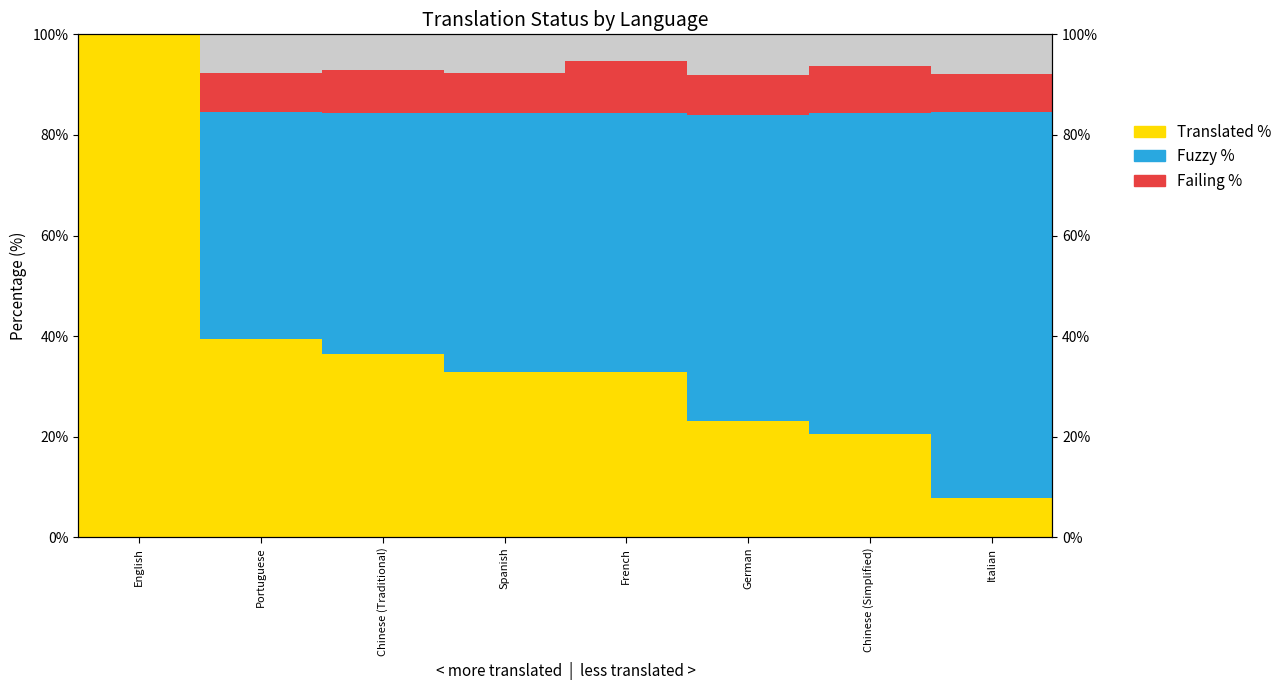

True or false: Other has a value of 2.1 at Spanish.

False